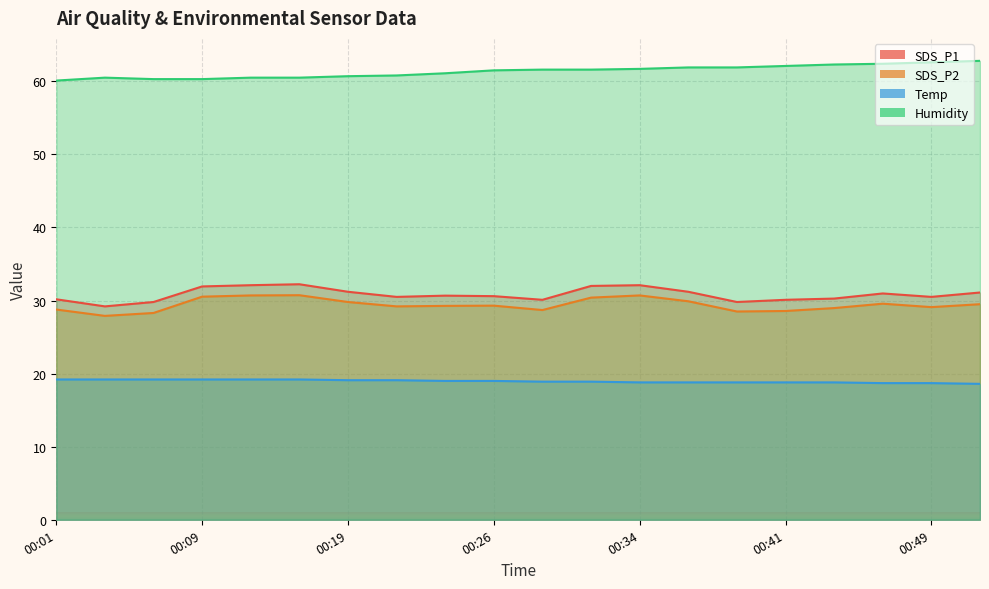

What is the difference between the SDS_P2 values at 00:01 and 00:44?

0.2